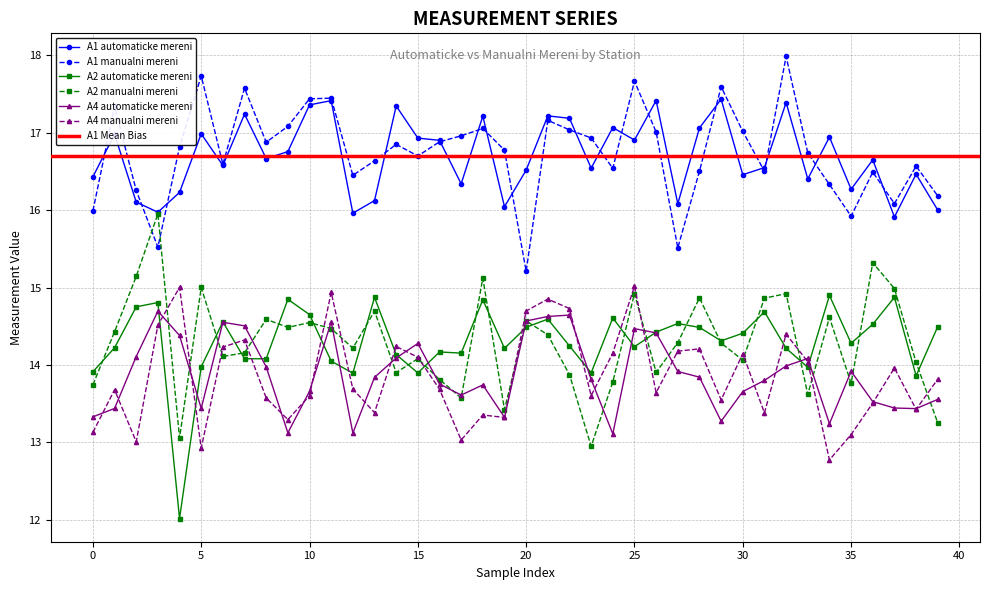

Which series has the largest total across all categories?

A1 manualni mereni